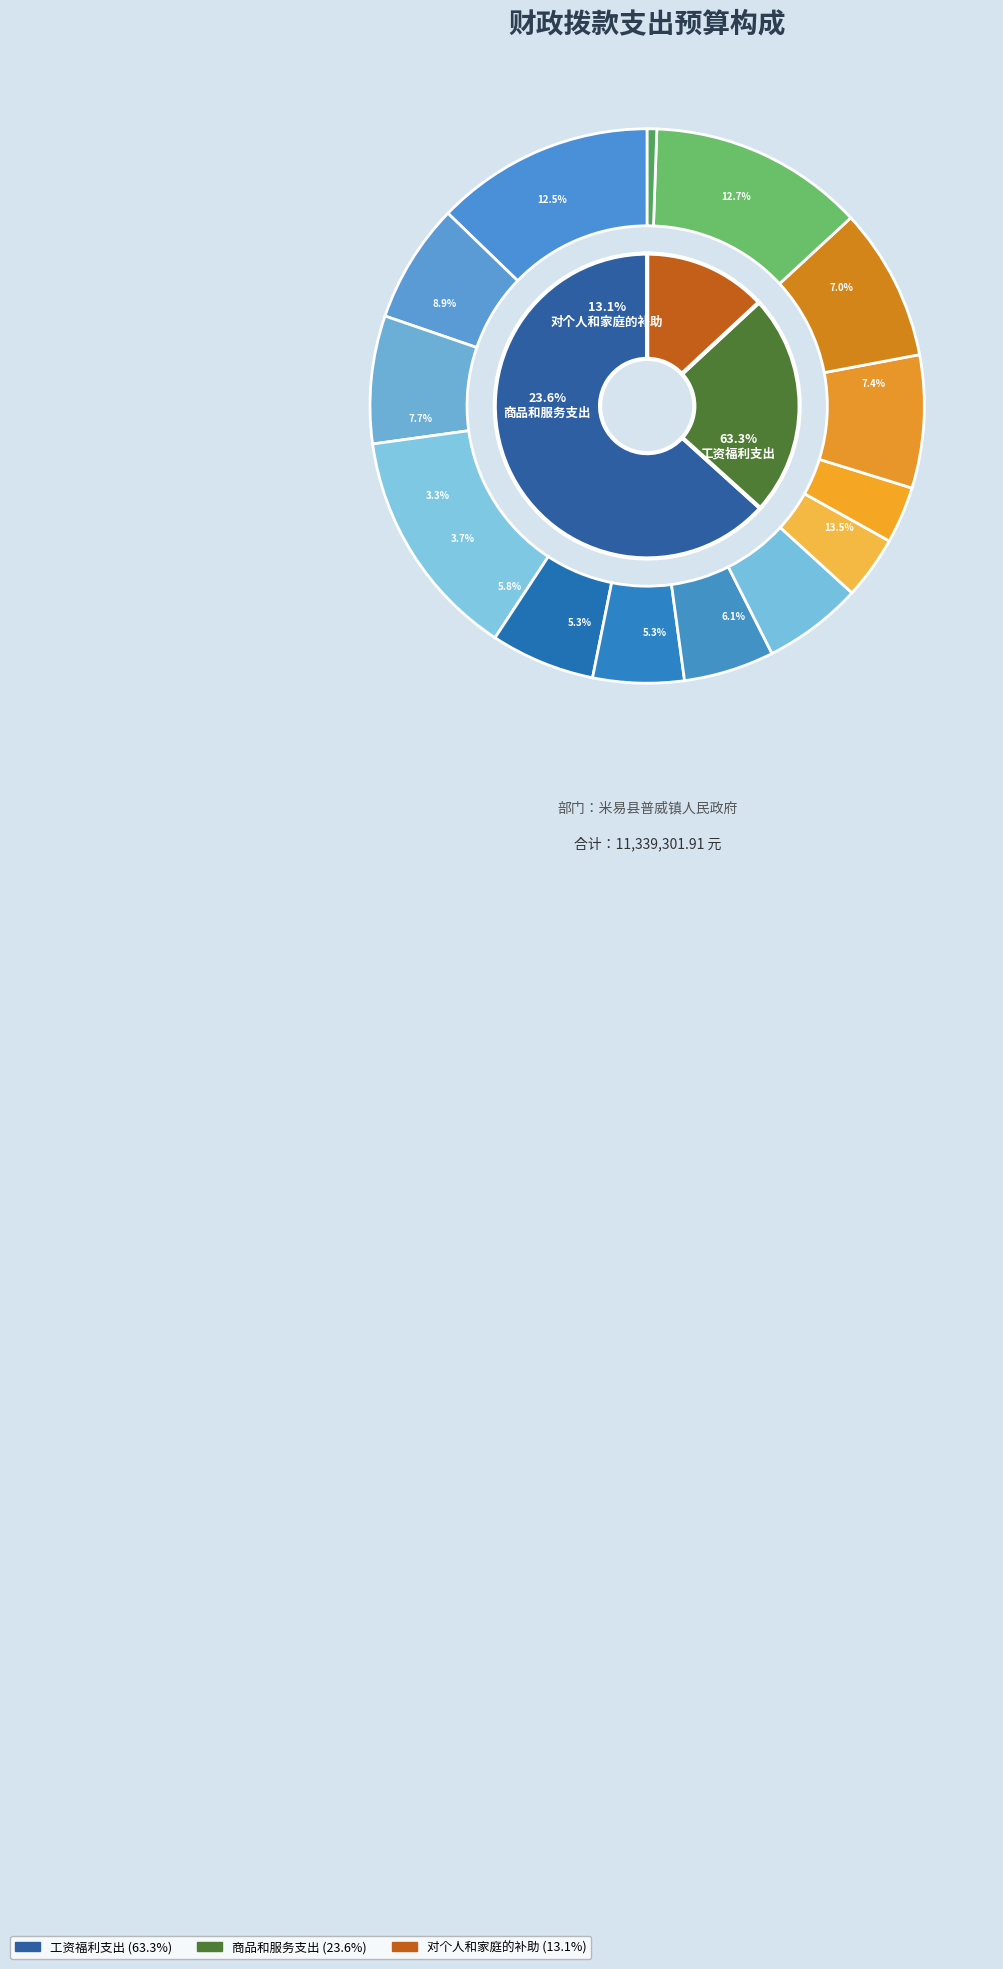

Does any single category account for the majority?

Yes